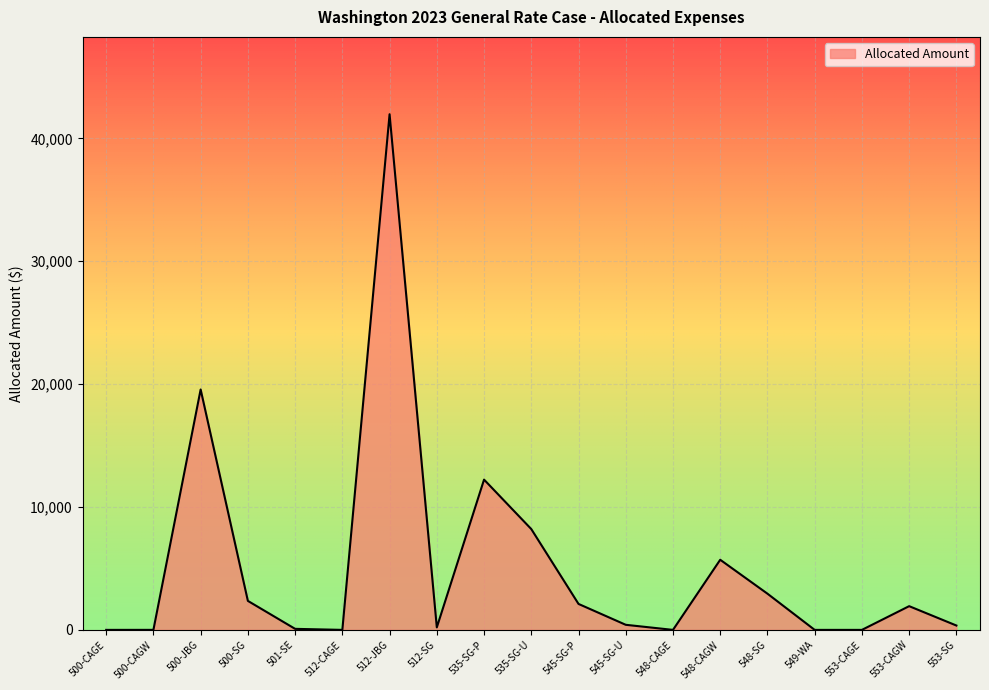

The value at 553-CAGE is 27463.3. True or false?

False